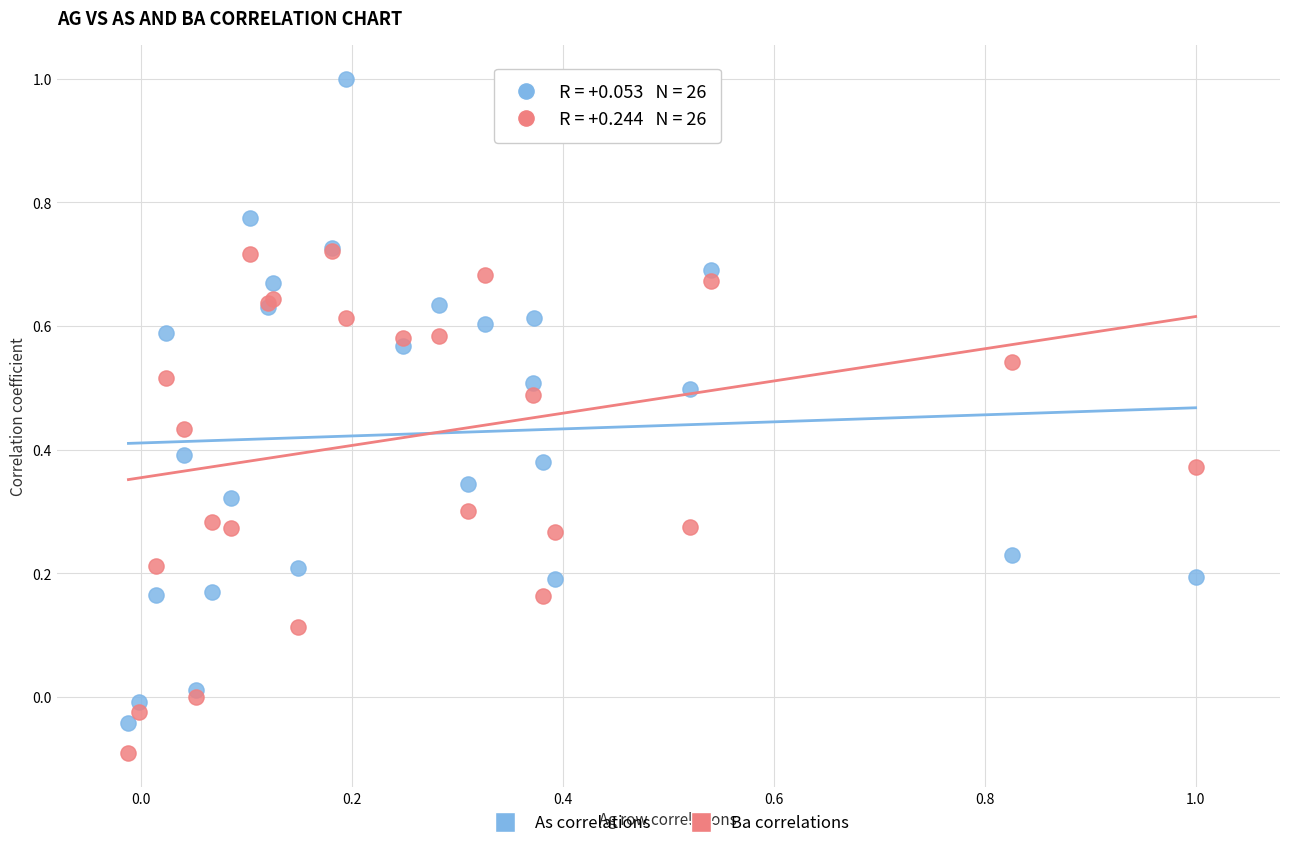

Which series contains the lowest Y value?

Ba correlations